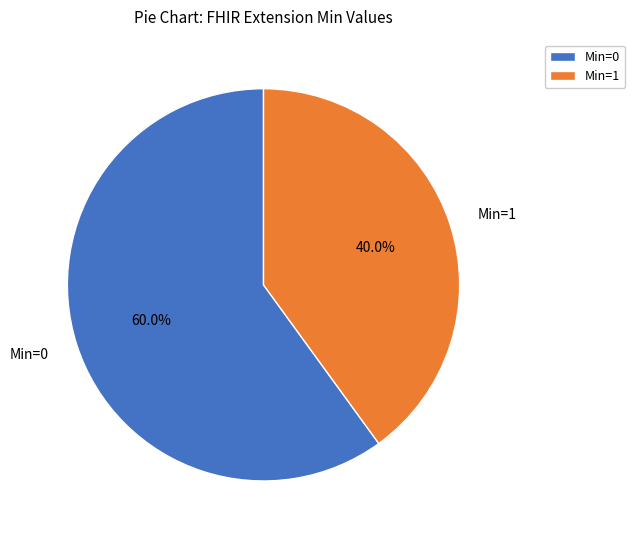

Which category has the smallest portion of the pie?

Min=1